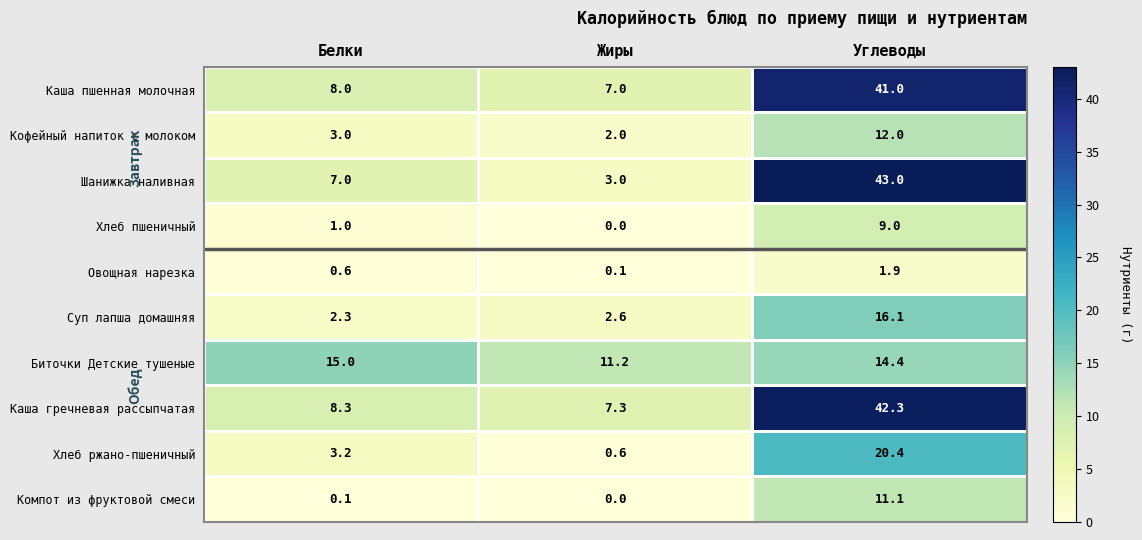

What value does the Хлеб ржано-пшеничный series have at Белки?

3.2